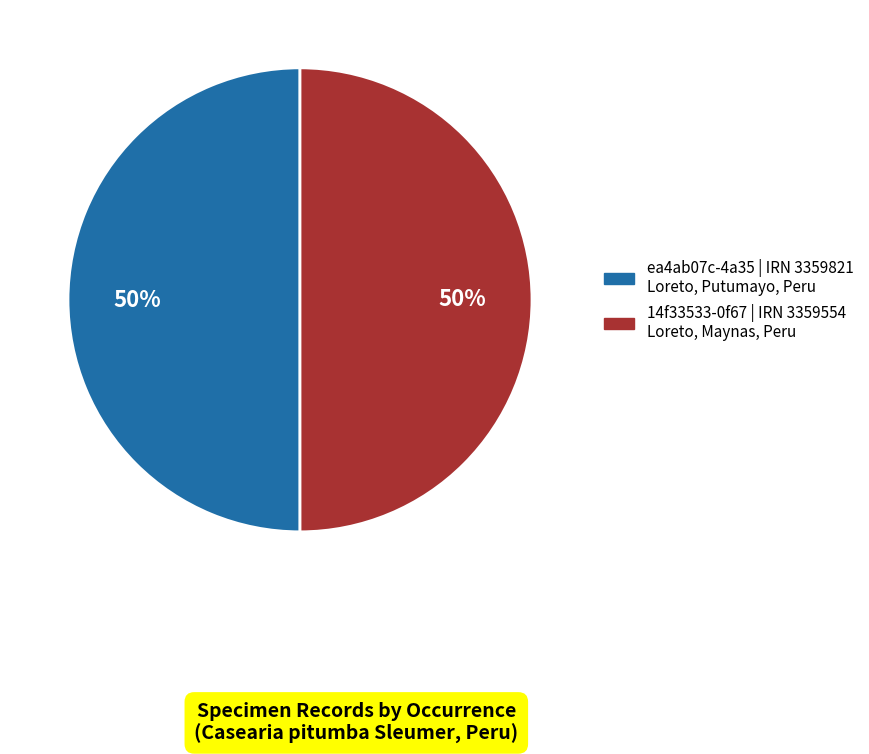

How many slices are in this pie chart?

2